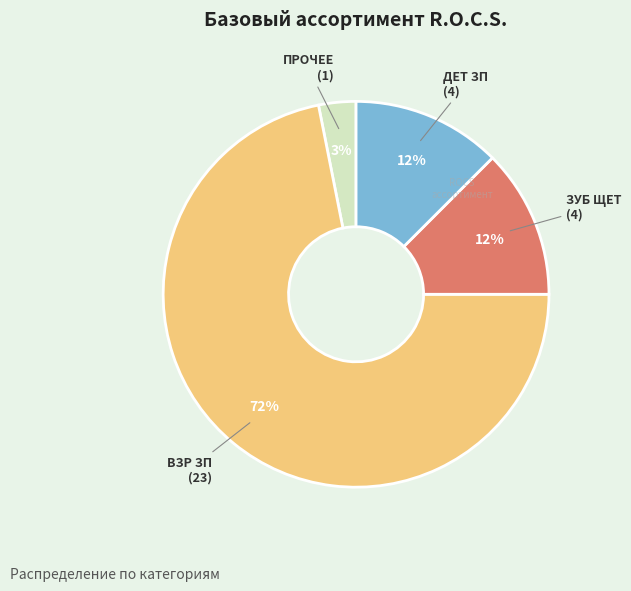

Is the sum of ВЗР ЗП and ЗУБ ЩЕТ greater than half?

Yes